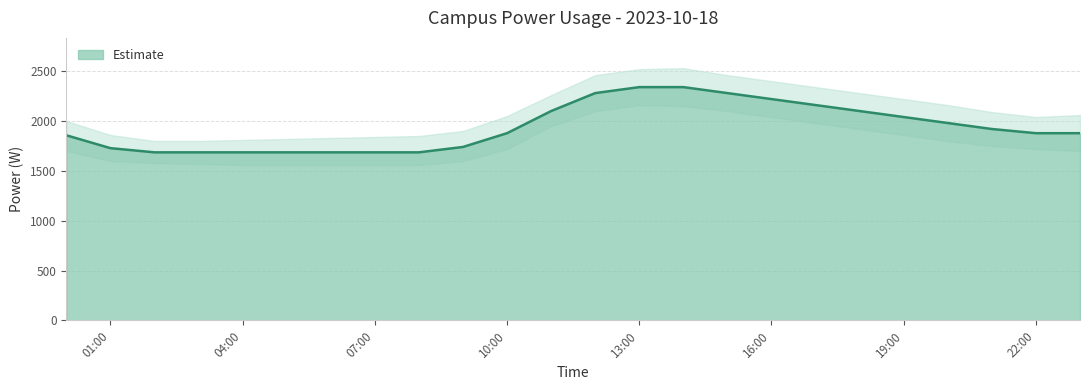

True or false: the data shows 655 at 03:00.

False